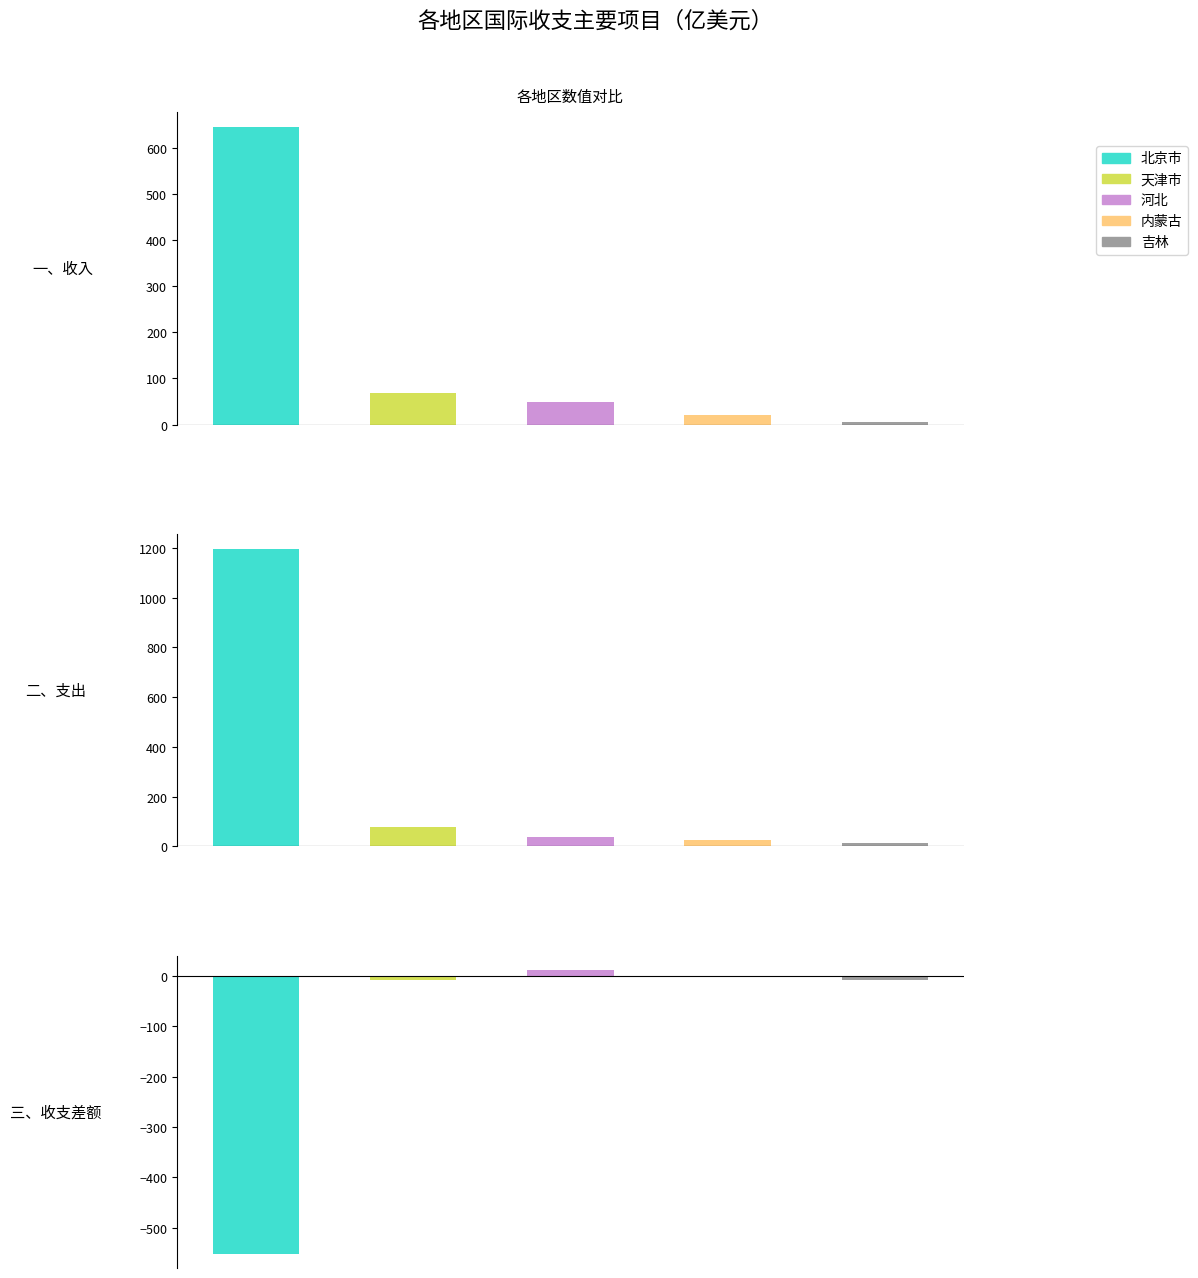

What is the value of the 河北 bar at the 3rd from the left?

12.0